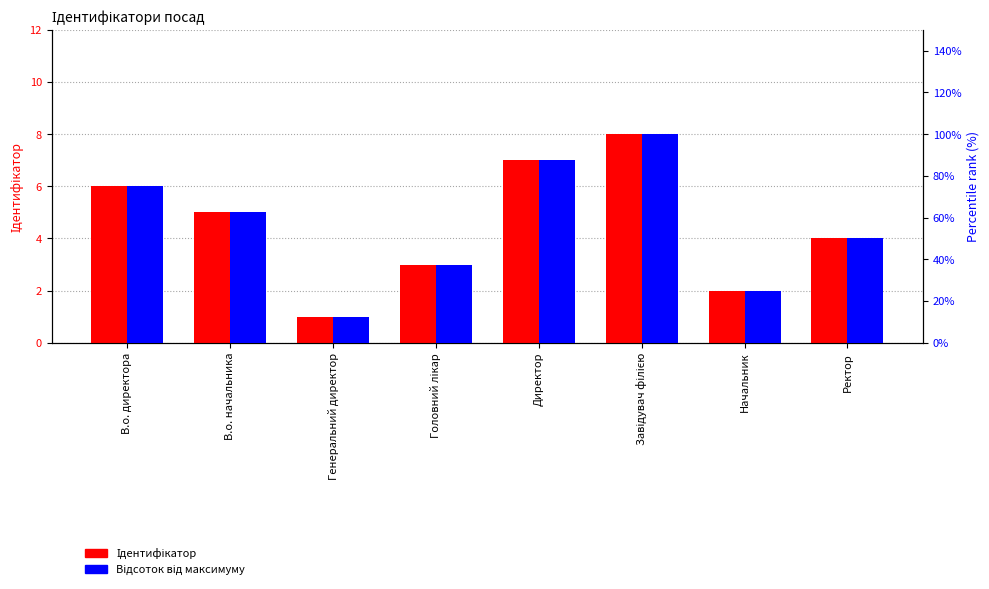

What position from the left is Начальник?

7